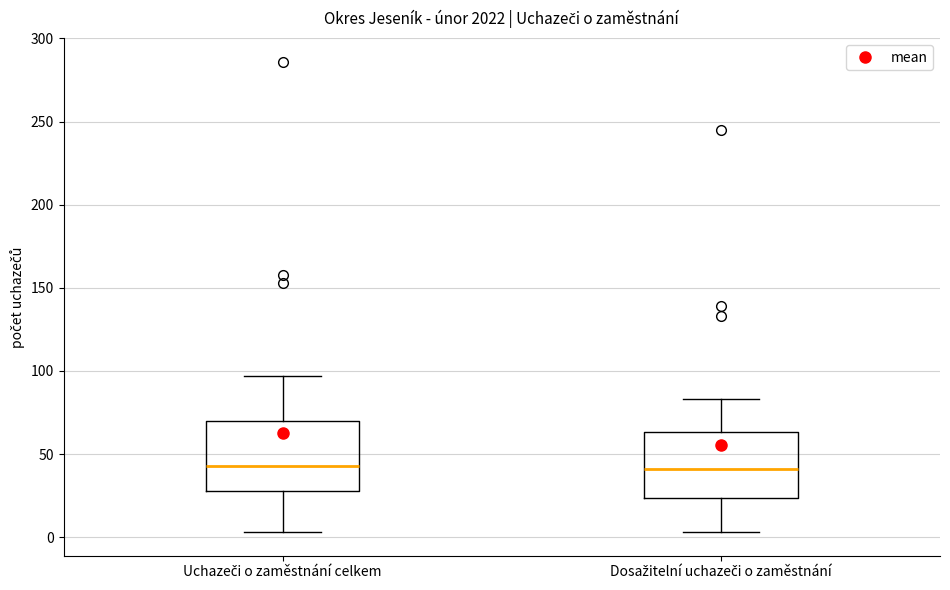

Reading left to right, transcribe this box plot: for each box, give where its median line is, the range the box spans, and where its two whiskers end, as read against the y-axis. The values are not printed on the chart, so give them approximately, as read against the axis.

Uchazeči o zaměstnání celkem: median 45, box 30 to 70, whiskers 5 to 95
Dosažitelní uchazeči o zaměstnání: median 40, box 25 to 65, whiskers 5 to 85